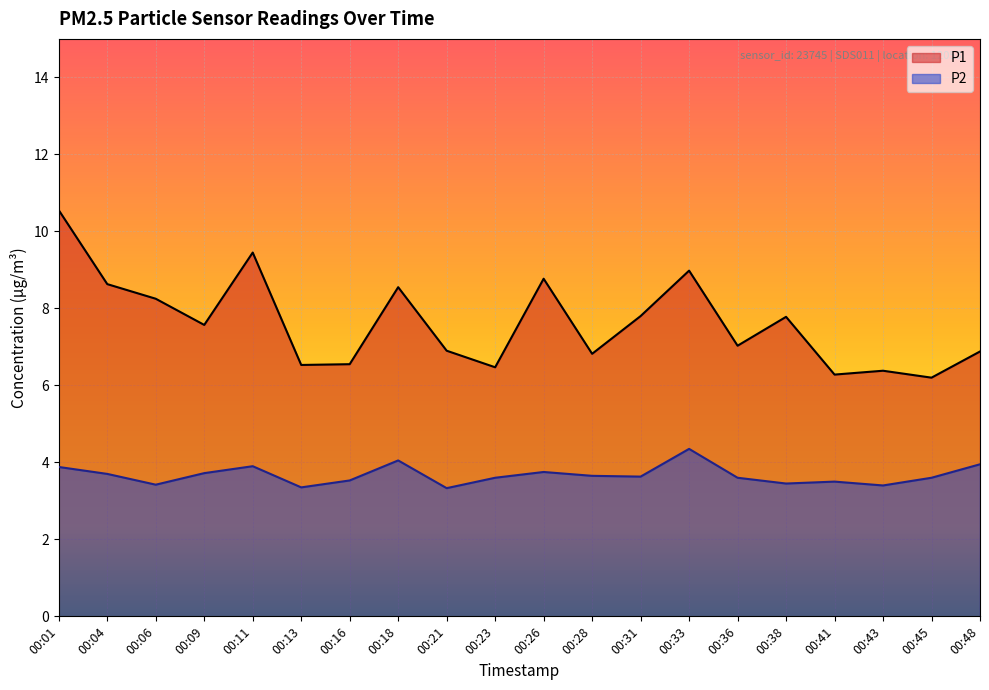

What is the value of the P1 point at the 19th from the left?

6.2